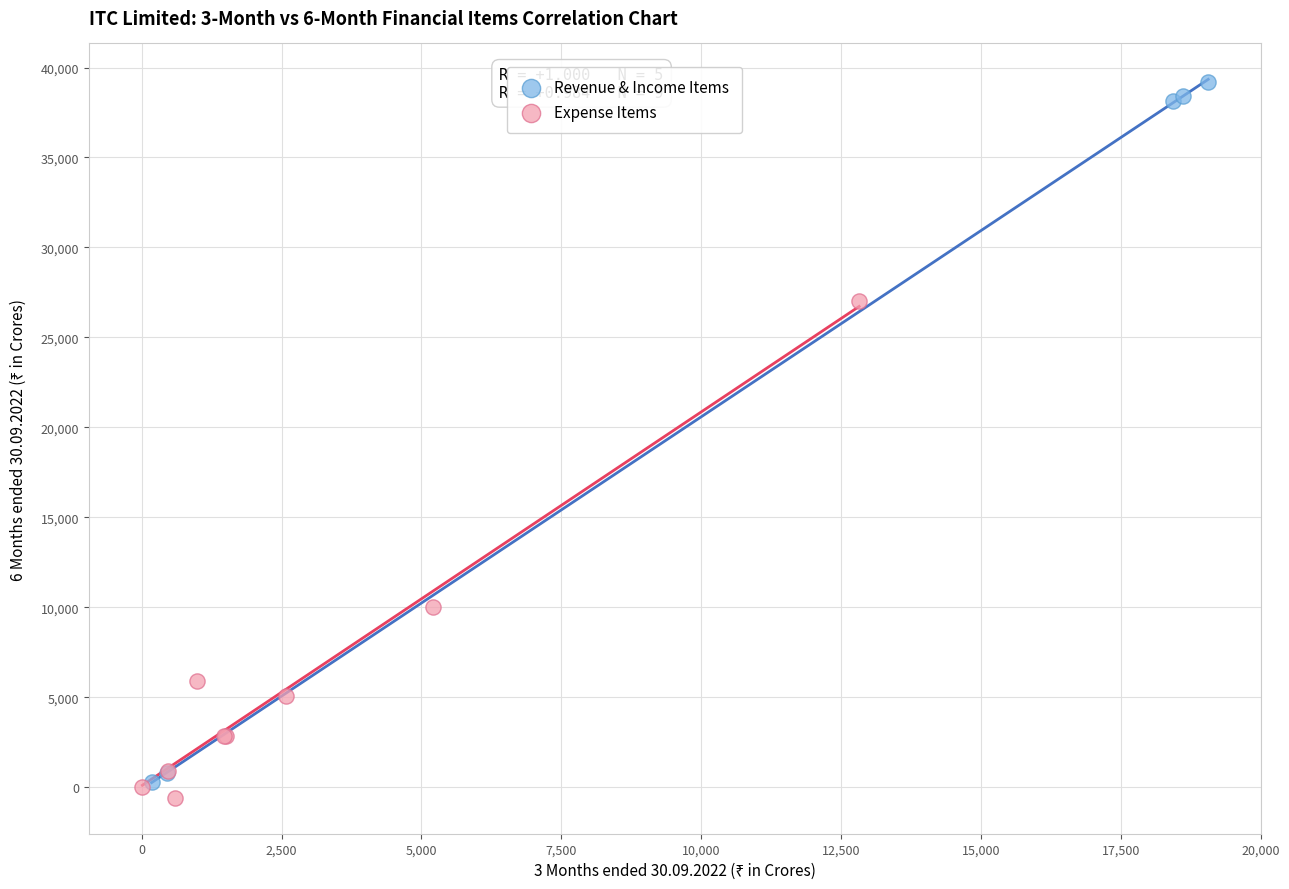

Which series has the widest spread of Y values?

Revenue & Income Items